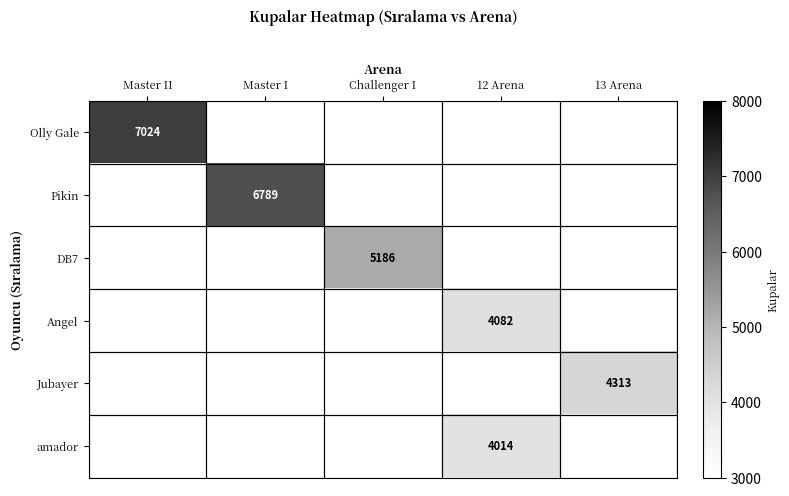

True or false: Angel has a value of 1154.8 at 12 Arena.

False